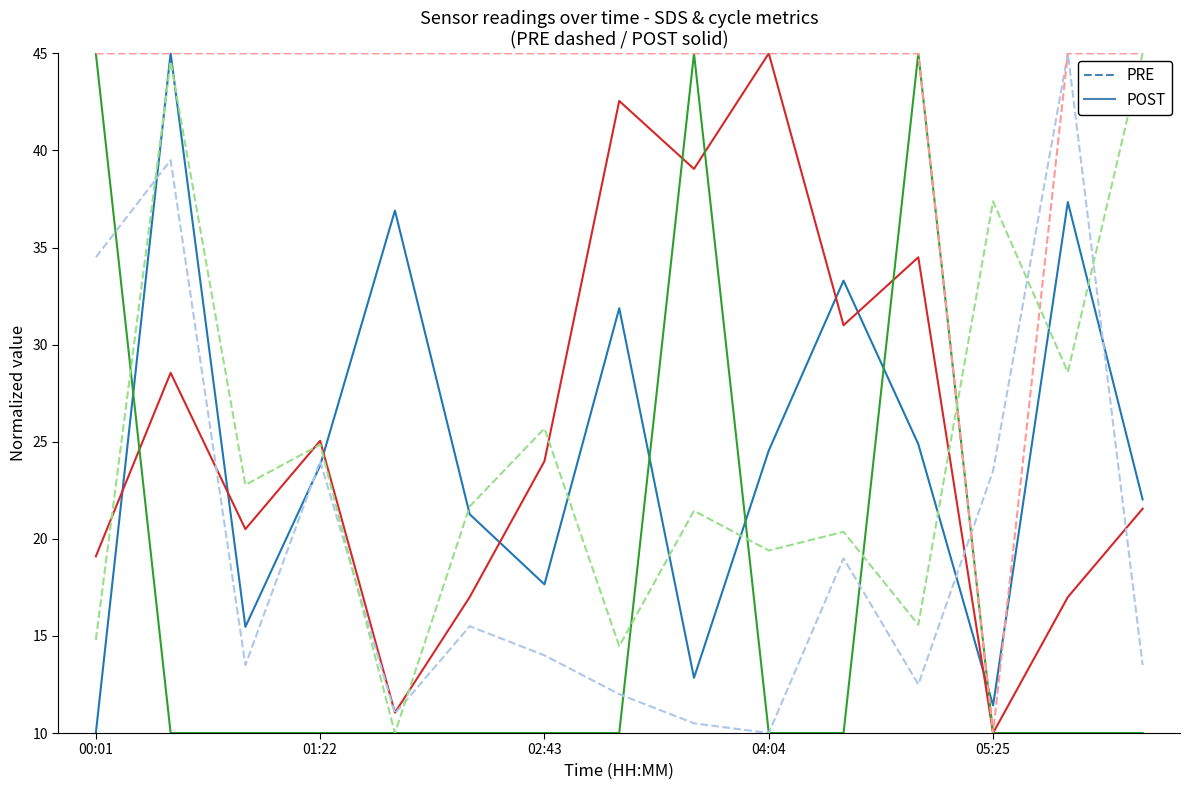

What is the maximum value shown in the chart?

45.0